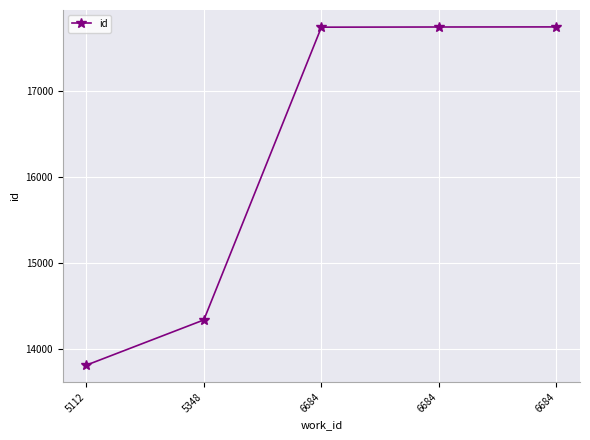

List the labels in order of value, largest first.

6684, 6684, 6684, 5348, 5112